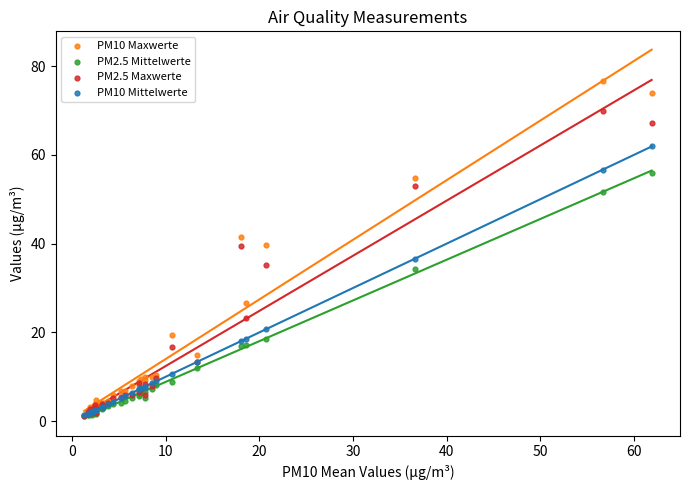

What are all the series names shown in the legend?

PM10 Maxwerte, PM2.5 Mittelwerte, PM2.5 Maxwerte, PM10 Mittelwerte